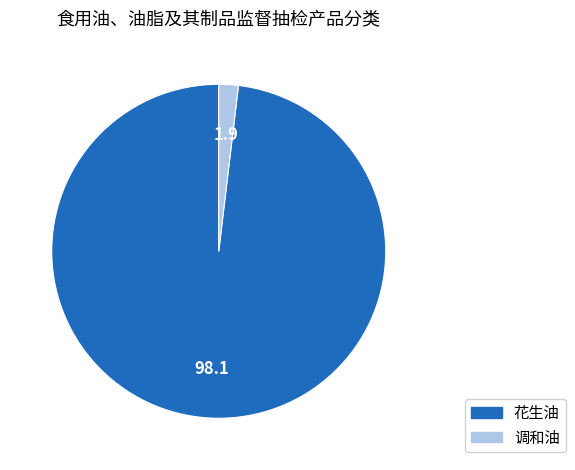

How many segments does this pie chart have?

2